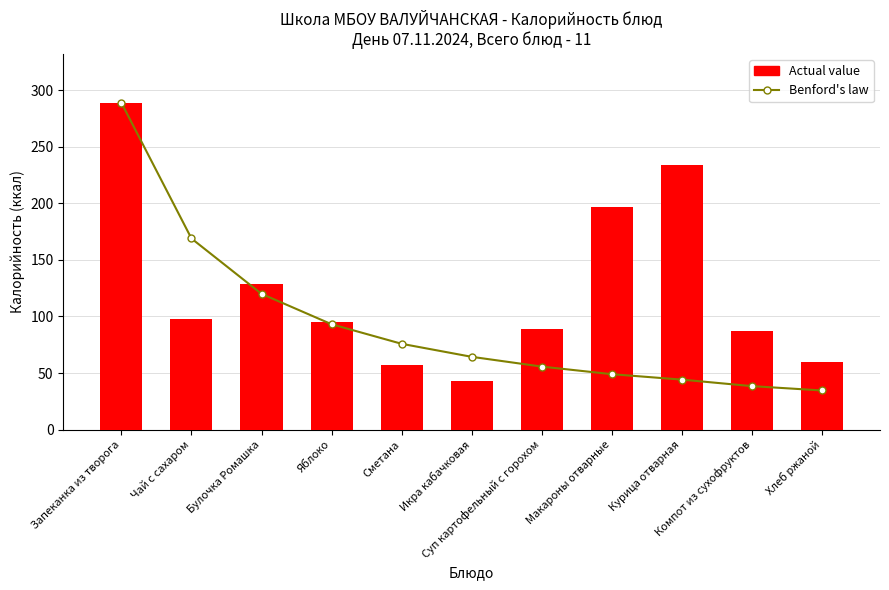

What are all the series names shown in the legend?

Benford's law, Actual value